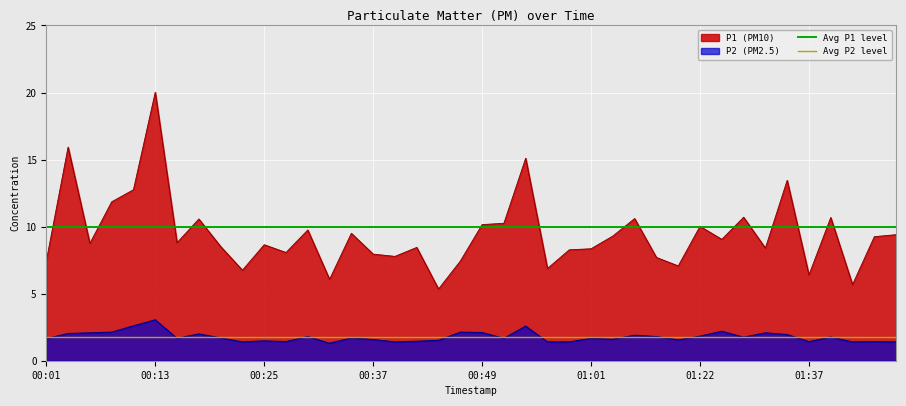

True or false: P2 (PM2.5) and P1 (PM10) cross at least once.

False